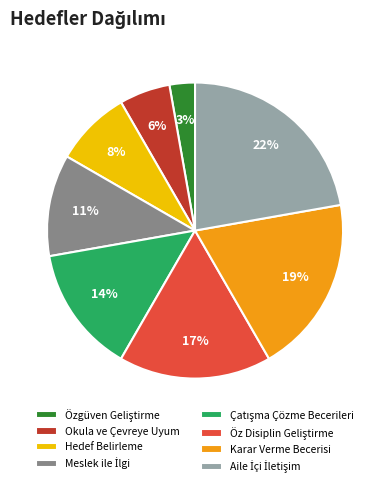

True or false: Okula ve Çevreye Uyum accounts for 6% of the total.

True